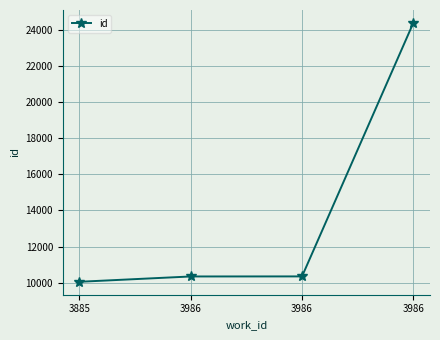

Reading left to right, list all the values displayed in this chart.

10058	10352	10355	24371